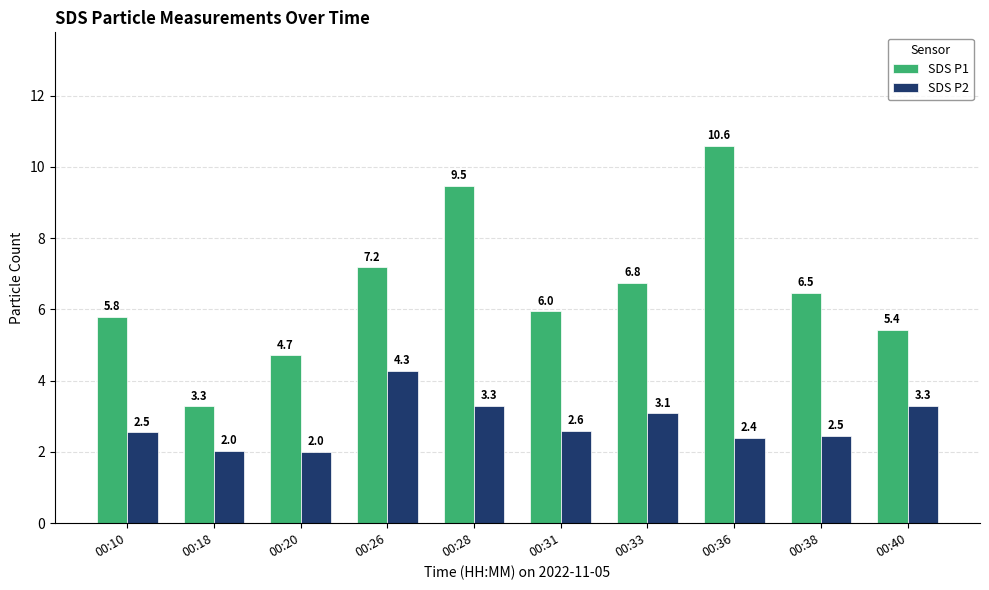

How many values in the SDS P1 series are below 6?

5